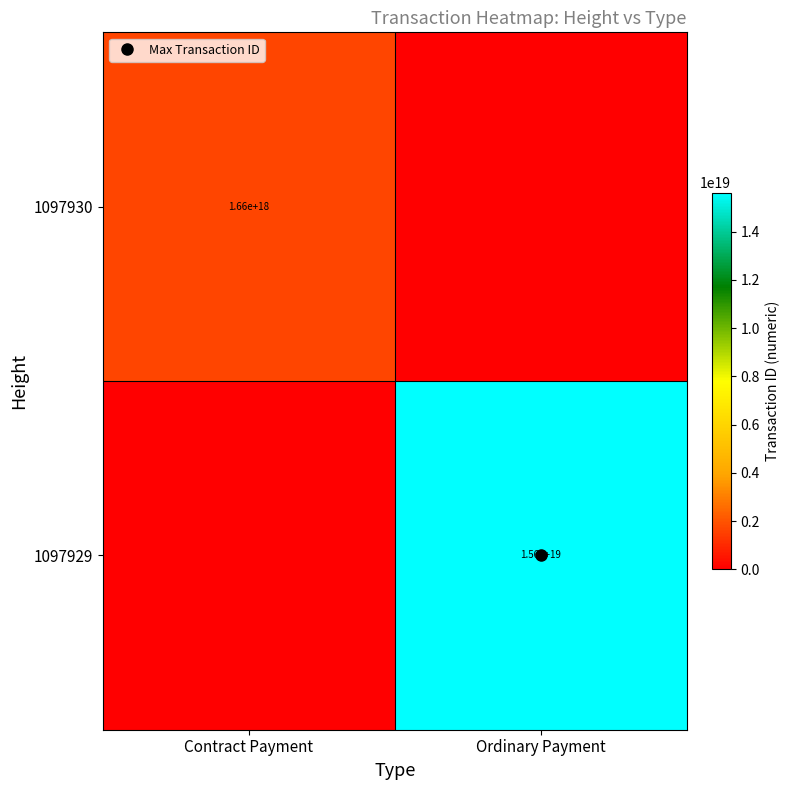

How many positive values does the 1097929 series have?

1